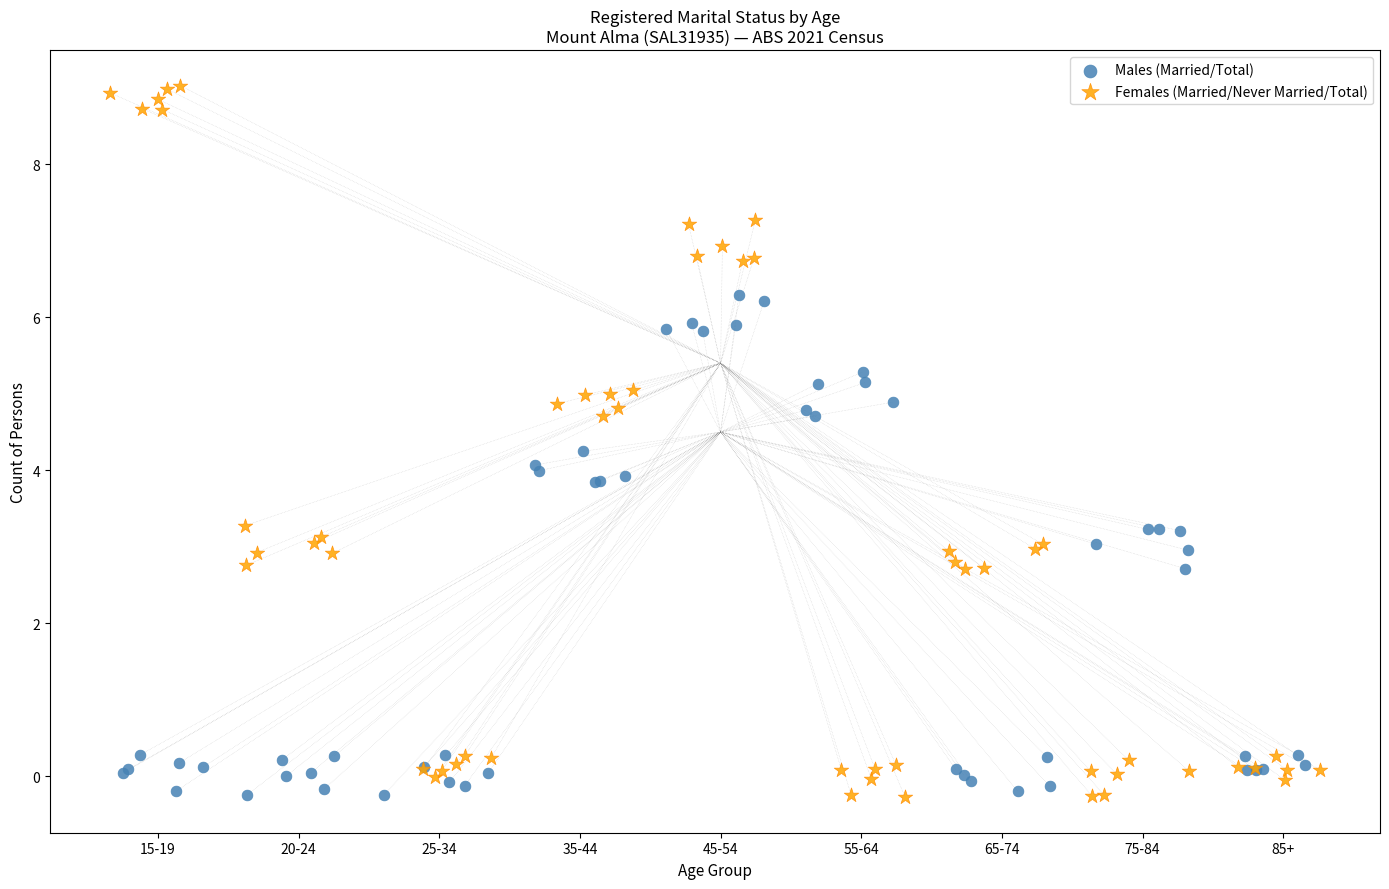

What are all the series names shown in the legend?

Males (Married/Total), Females (Married/Never Married/Total)